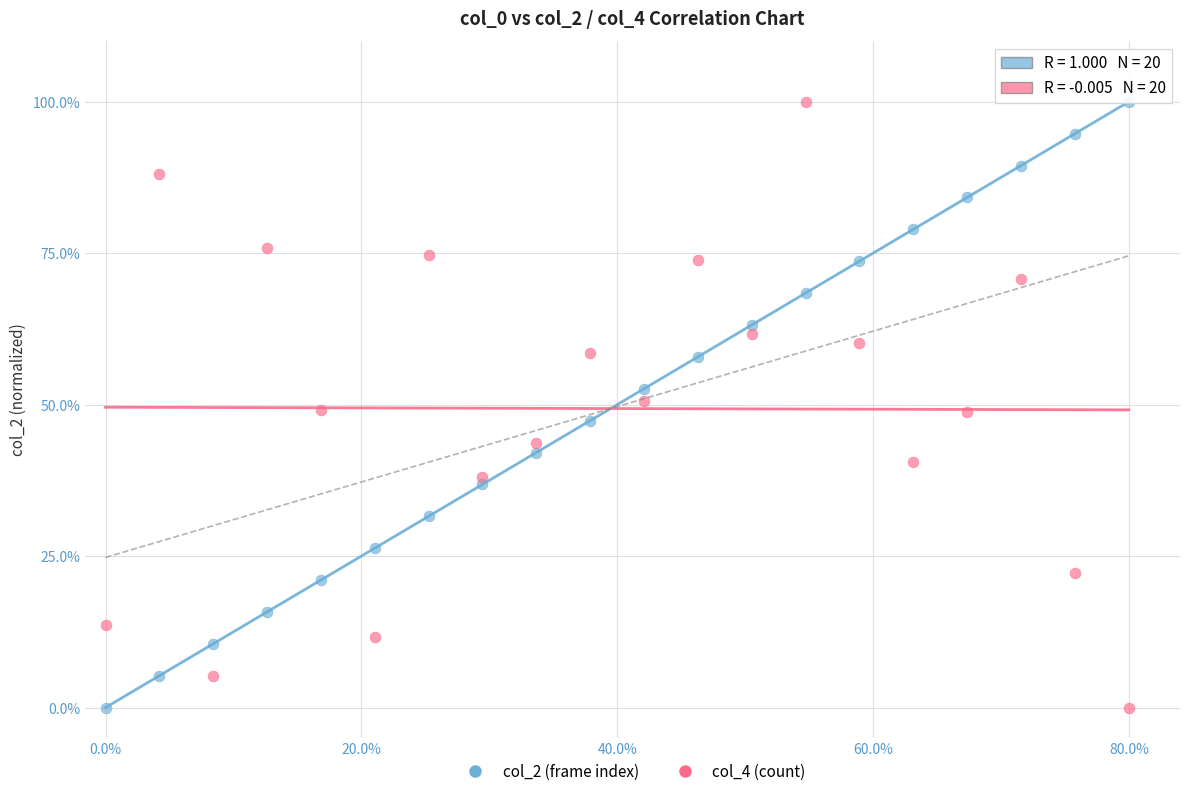

Across all data points, what is the range of Y values (max minus min)?

100.0